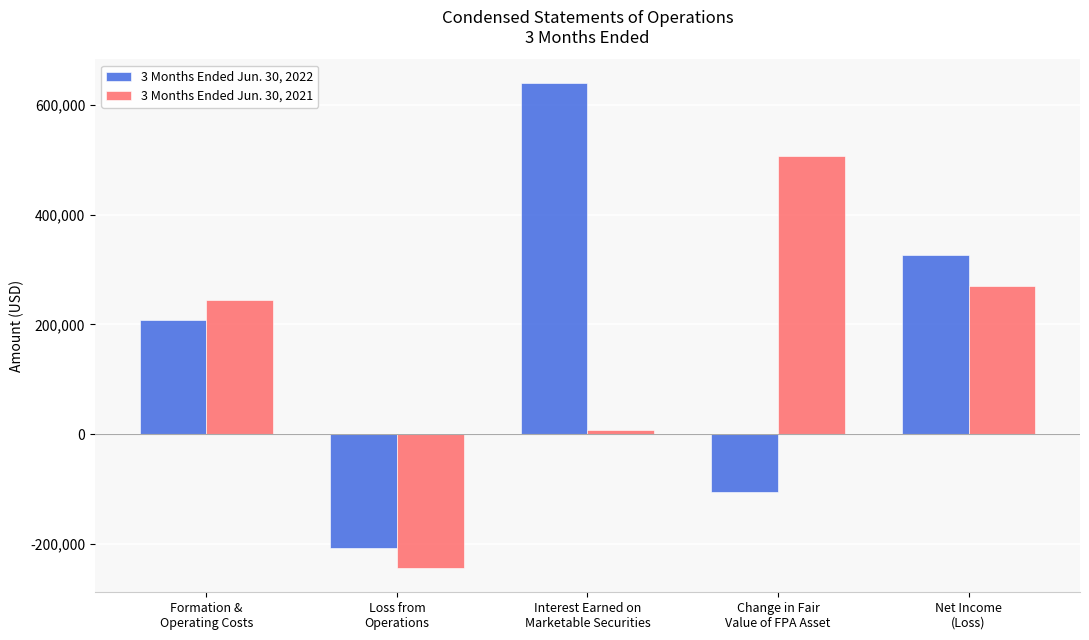

Count the 3 Months Ended Jun. 30, 2022 values in the range -105805 to 326059.

3